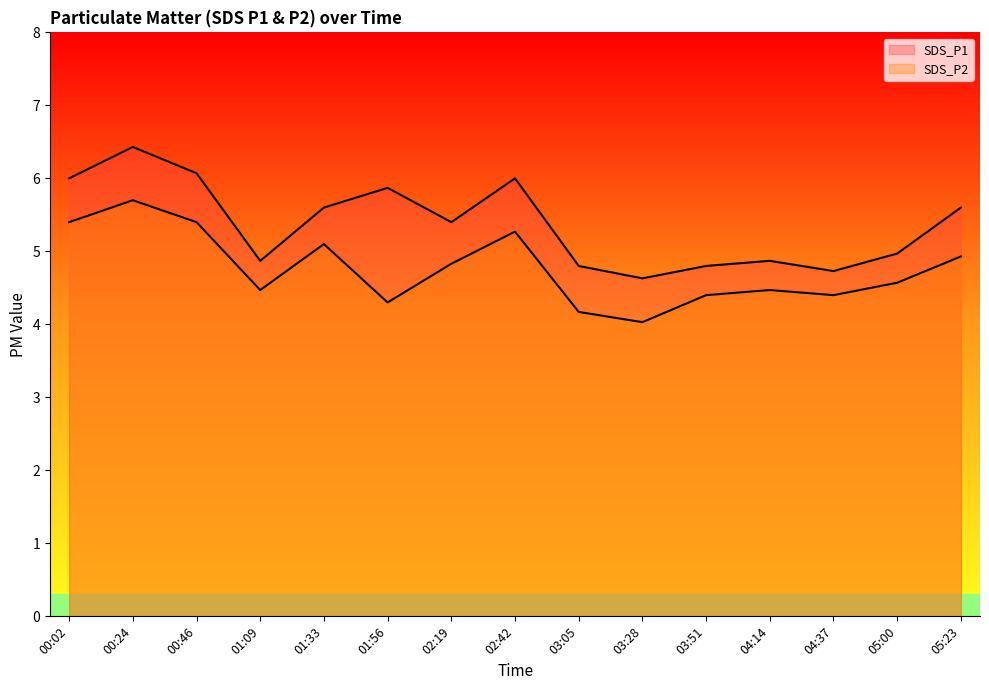

Which has a higher value, 05:00 or 03:05?

05:00